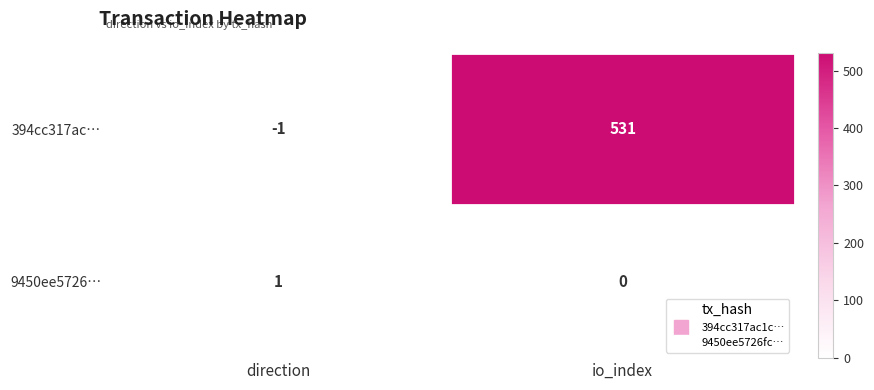

List the labels in order of 394cc317ac… value, largest first.

io_index, direction